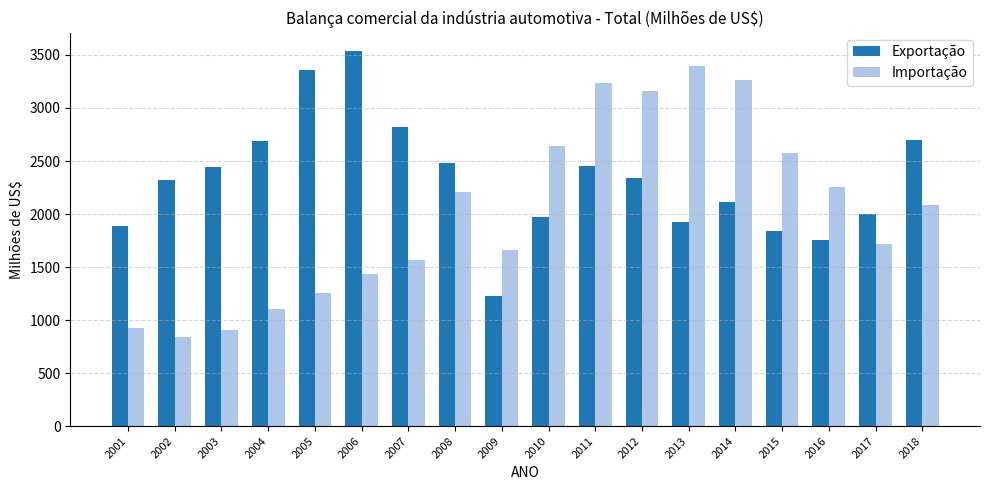

What is the spread (max minus min) of values at 2009?

440.8